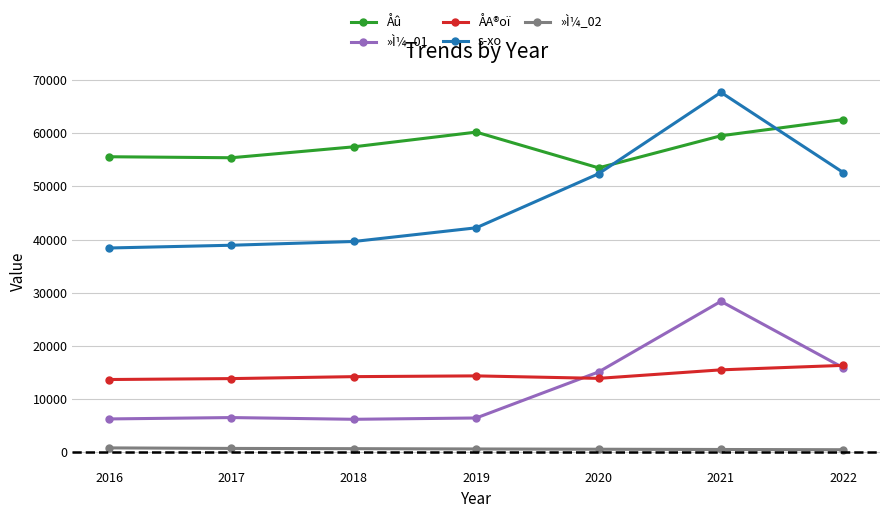

Which series has the widest spread of values?

s­xo